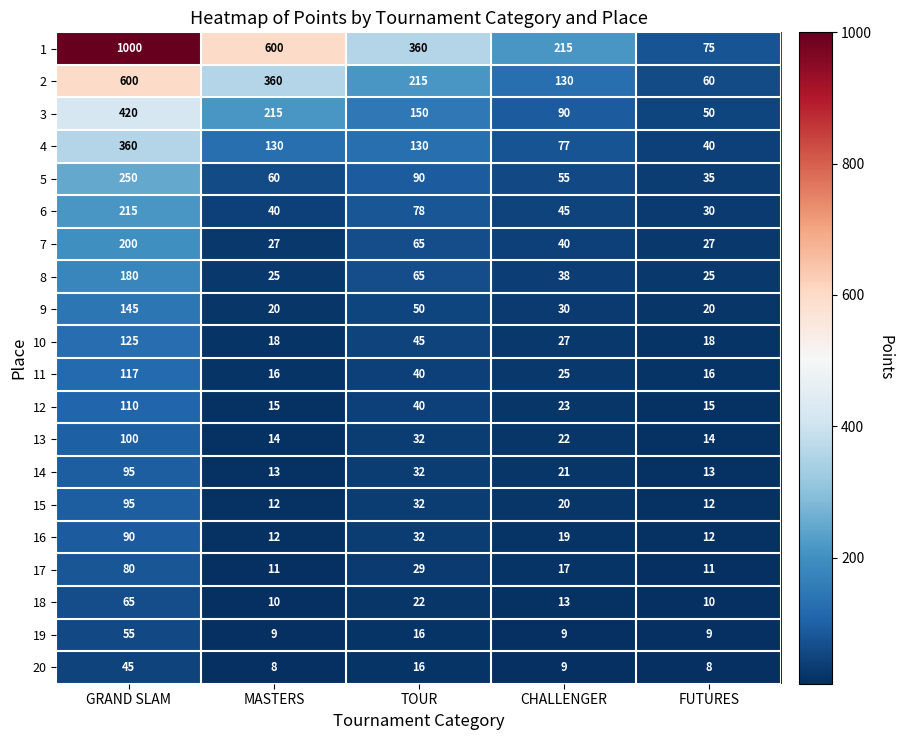

What is the spread (max minus min) of values at MASTERS?

592